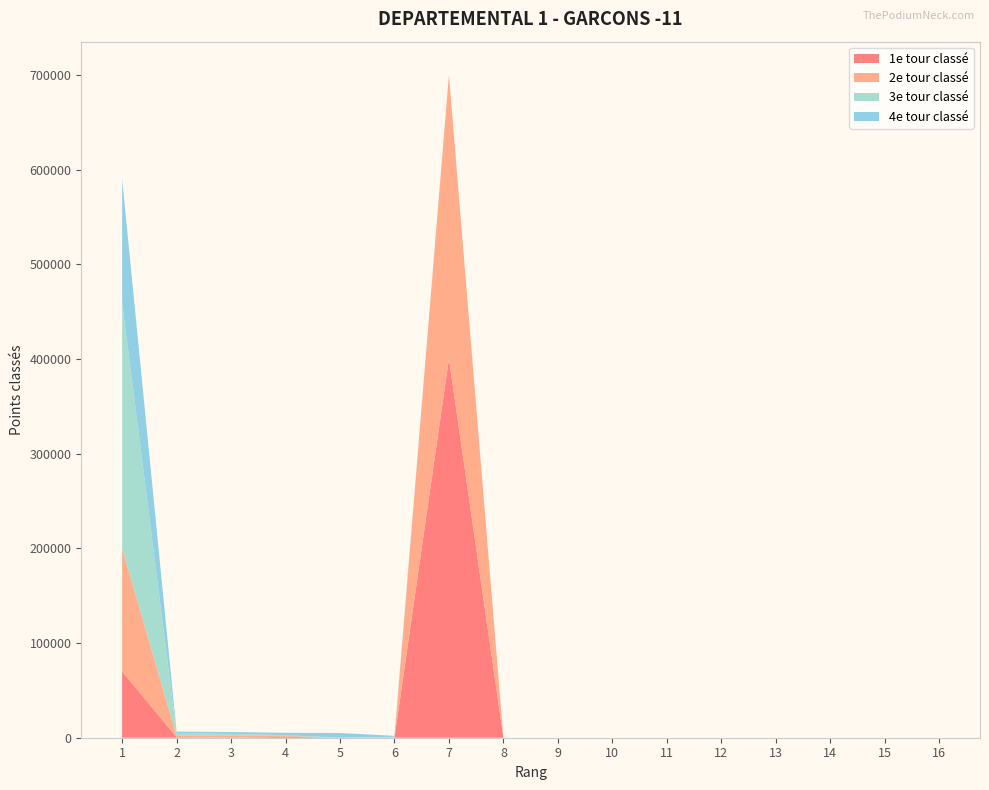

Reading left to right, list all the values displayed in this chart.

1e tour classé: 1=70000	2=500	3=0	4=1000	5=0	6=0	7=400000	8=0	9=0	10=0	11=0	12=0	13=0	14=0	15=0	16=0
2e tour classé: 1=130000	2=1500	3=2000	4=1000	5=0	6=0	7=300000	8=0	9=0	10=0	11=0	12=0	13=0	14=0	15=0	16=0
3e tour classé: 1=260000	2=3000	3=2000	4=700	5=0	6=1000	7=0	8=0	9=0	10=0	11=0	12=0	13=0	14=0	15=0	16=0
4e tour classé: 1=130000	2=1500	3=2000	4=2500	5=5000	6=1000	7=0	8=0	9=0	10=0	11=0	12=0	13=0	14=0	15=0	16=0